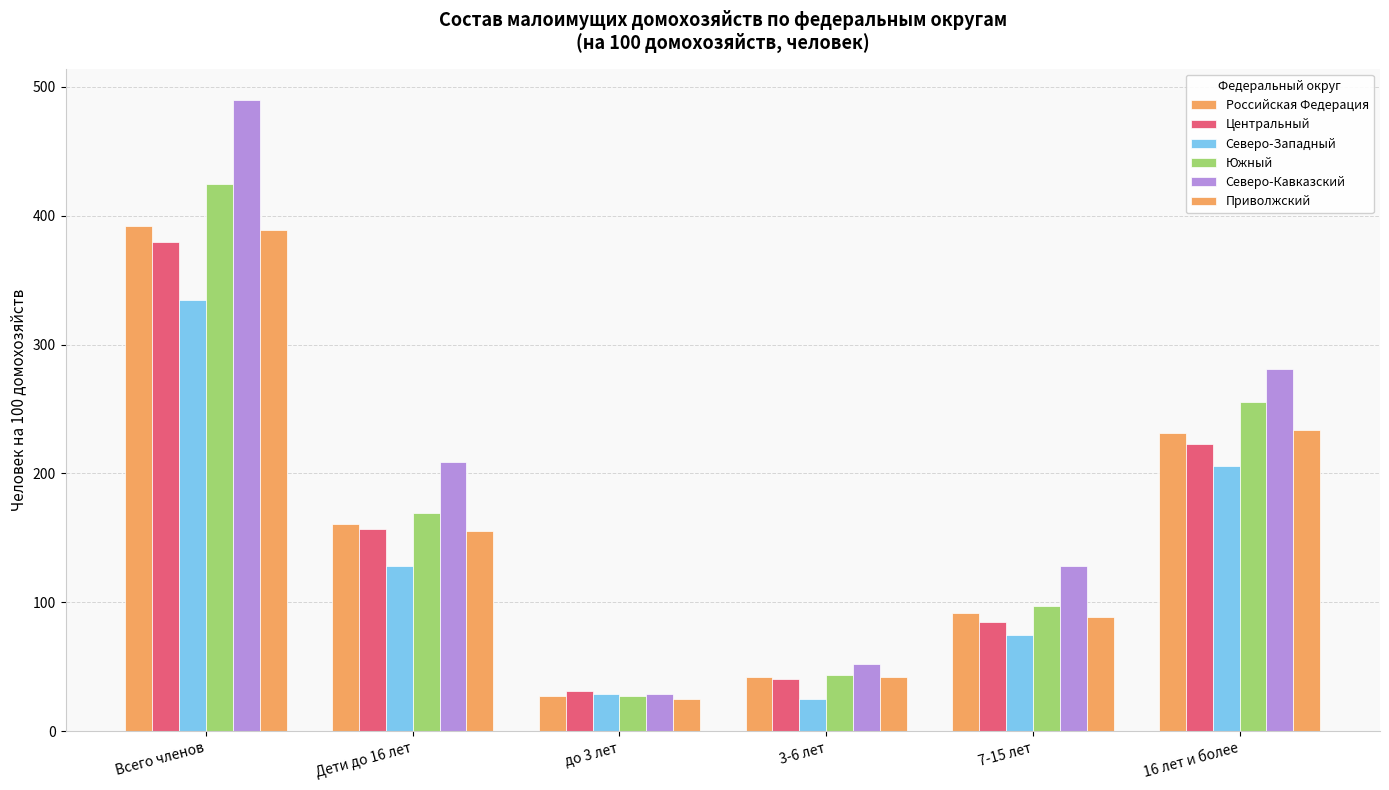

What is the difference between the highest and lowest values at 7-15 лет?

53.2